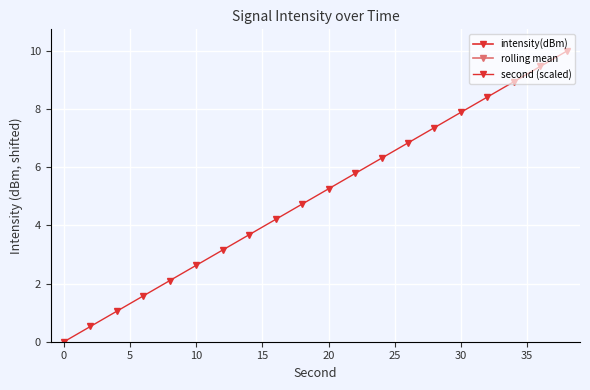

Is it true that intensity(dBm) equals -1.2 at 20?

False